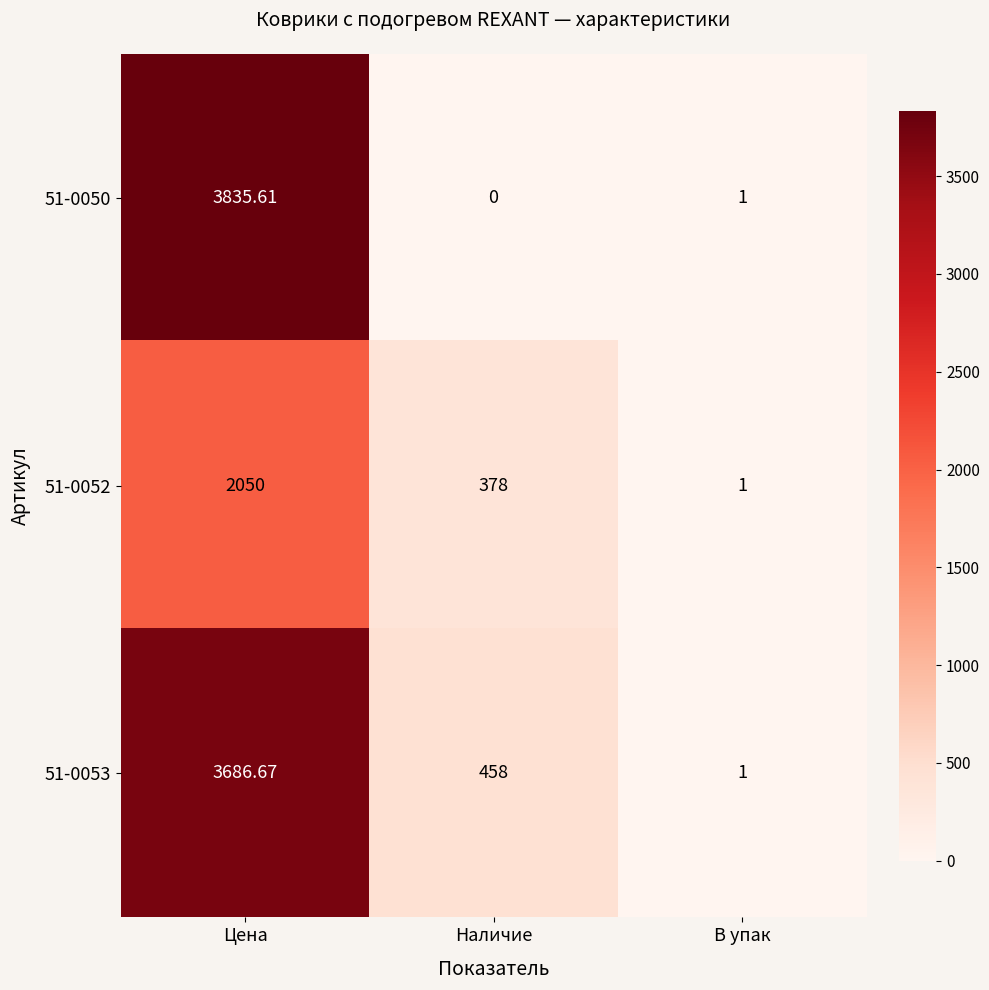

Which category has the lowest value in the 51-0050 series?

Наличие